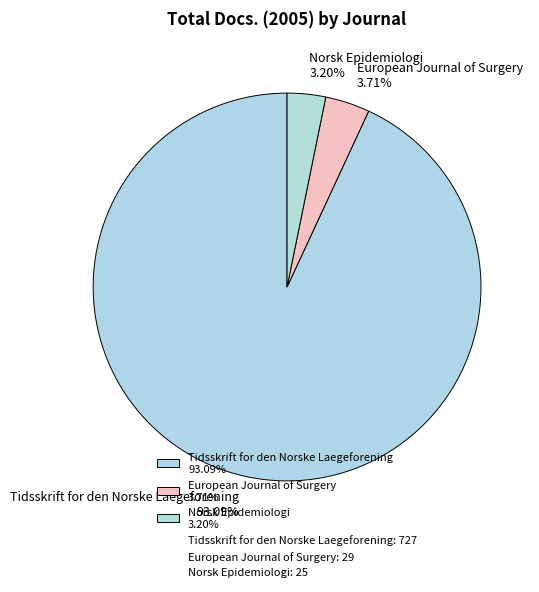

Approximately how many times larger is the value at Norsk Epidemiologi 3.20% compared to European Journal of Surgery 3.71%?

0.9